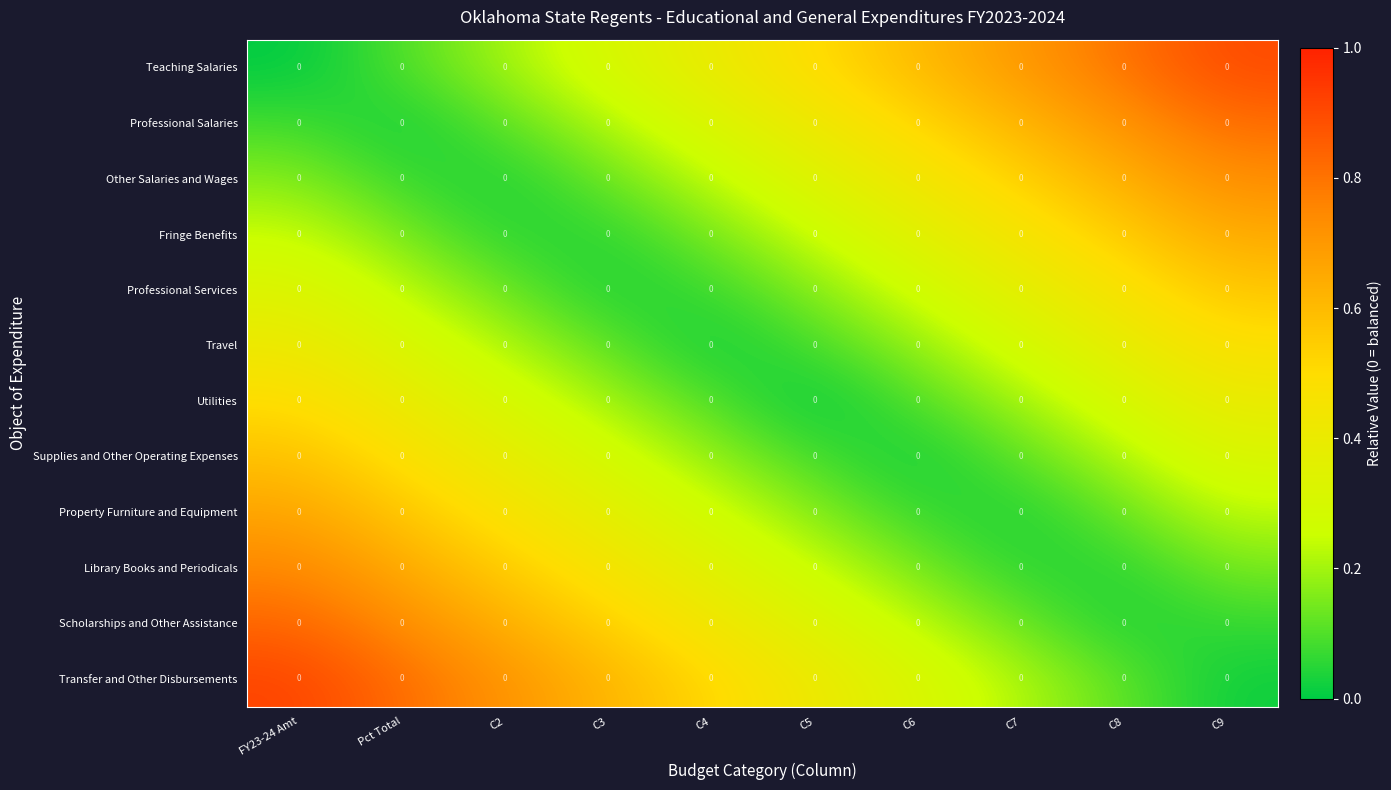

Is it true that Library Books and Periodicals equals 0.2 at C4?

False